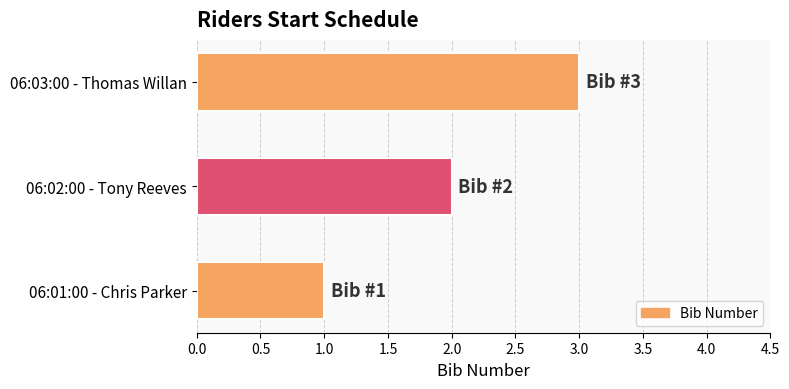

Approximately how many times larger is the value at 06:02:00 - Tony Reeves compared to 06:01:00 - Chris Parker?

2.0